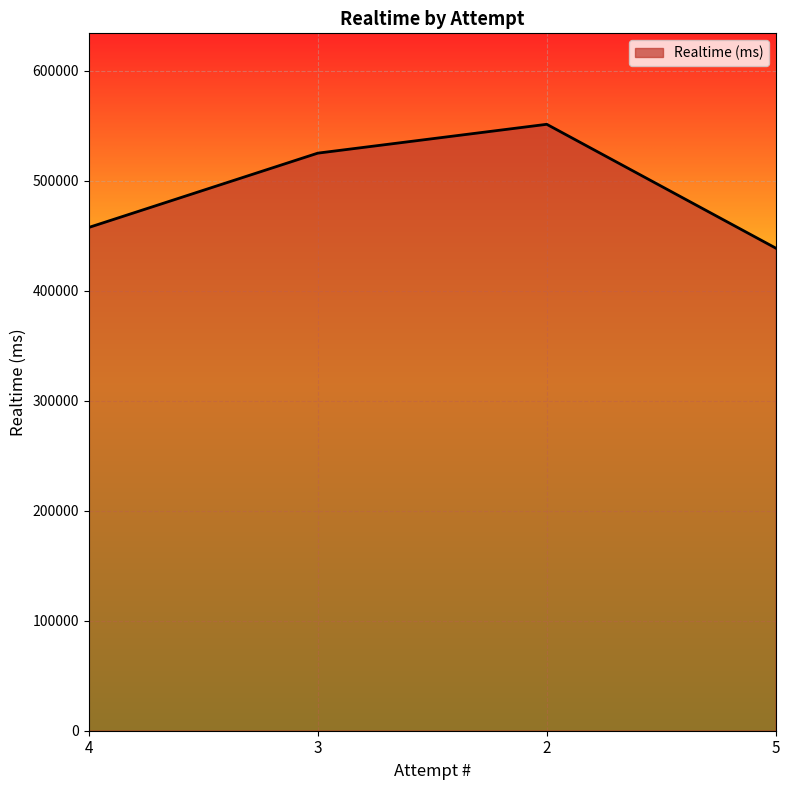

What position from the right is 4?

4